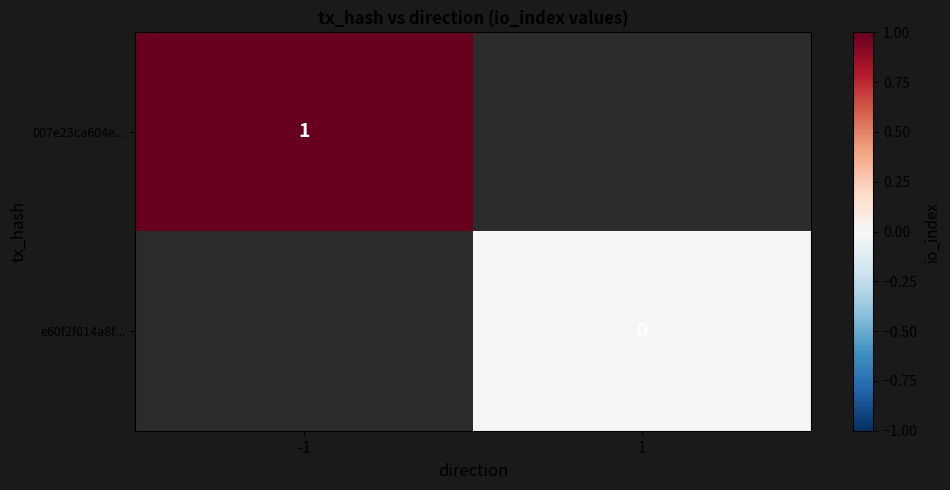

The value of 007e23ca604e... at -1 is 1.7. True or false?

False